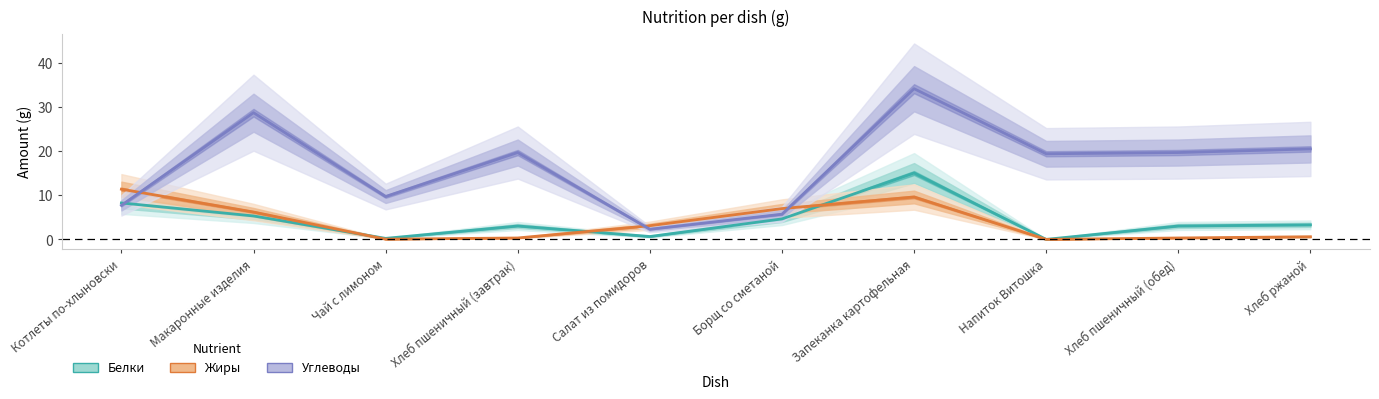

Reading left to right, list all the values displayed in this chart.

Белки: Котлеты по-хлыновски=8.3	Макаронные изделия=5.3	Чай с лимоном=0.2	Хлеб пшеничный (завтрак)=3.0	Салат из помидоров=0.7	Борщ со сметаной=4.6	Запеканка картофельная=15.0	Напиток Витошка=0.0	Хлеб пшеничный (обед)=3.0	Хлеб ржаной=3.3
Жиры: Котлеты по-хлыновски=11.4	Макаронные изделия=6.2	Чай с лимоном=0.1	Хлеб пшеничный (завтрак)=0.3	Салат из помидоров=3.1	Борщ со сметаной=7.0	Запеканка картофельная=9.6	Напиток Витошка=0.0	Хлеб пшеничный (обед)=0.3	Хлеб ржаной=0.6
Углеводы: Котлеты по-хлыновски=7.7	Макаронные изделия=28.7	Чай с лимоном=9.7	Хлеб пшеничный (завтрак)=19.7	Салат из помидоров=2.3	Борщ со сметаной=5.7	Запеканка картофельная=34.1	Напиток Витошка=19.4	Хлеб пшеничный (обед)=19.7	Хлеб ржаной=20.5